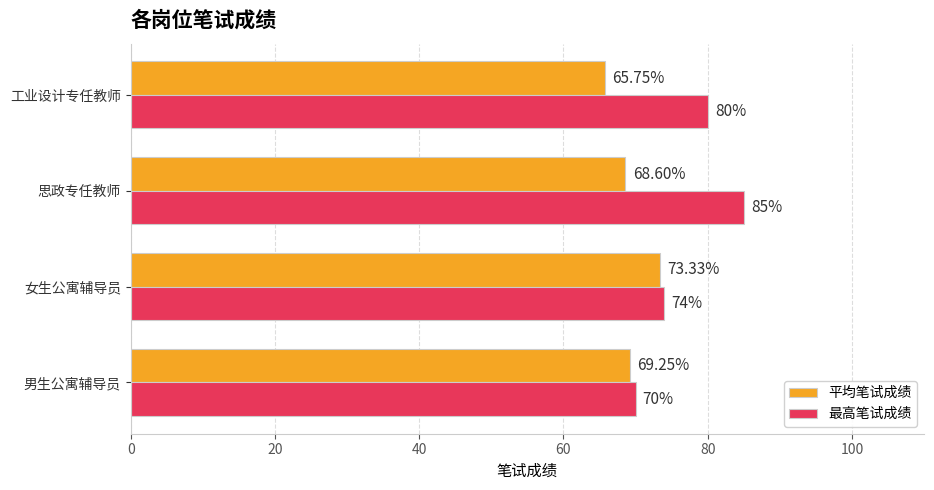

List the series in order of their overall mean, lowest first.

平均笔试成绩, 最高笔试成绩